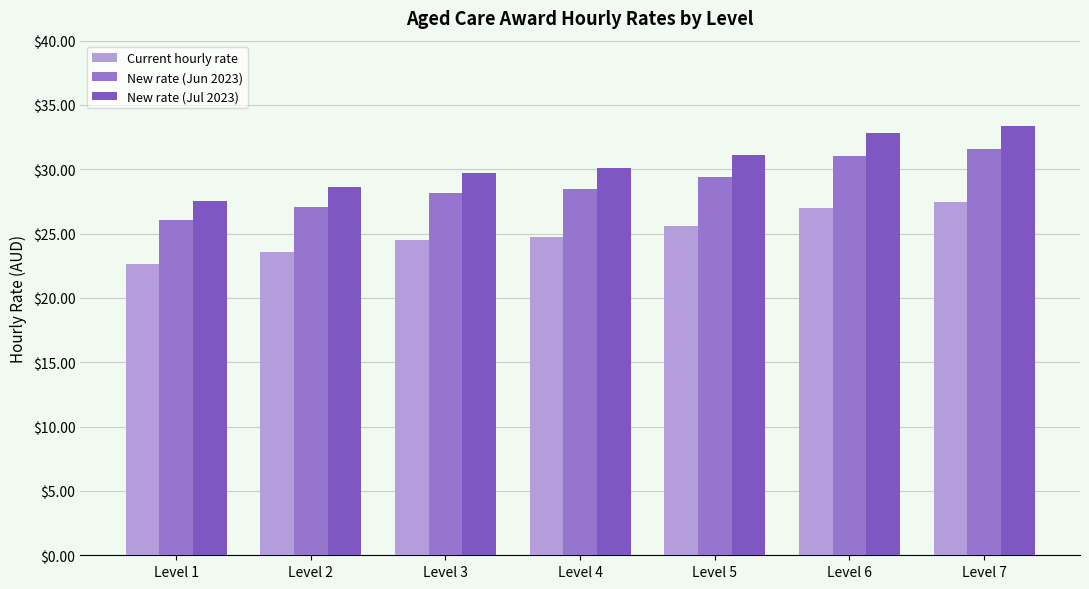

At how many categories does at least one series exceed 23?

7